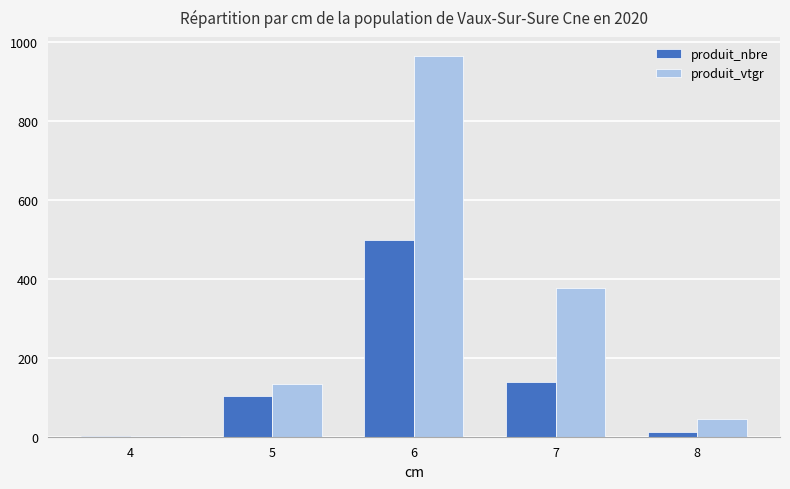

At which category is the sum across all series the highest?

6